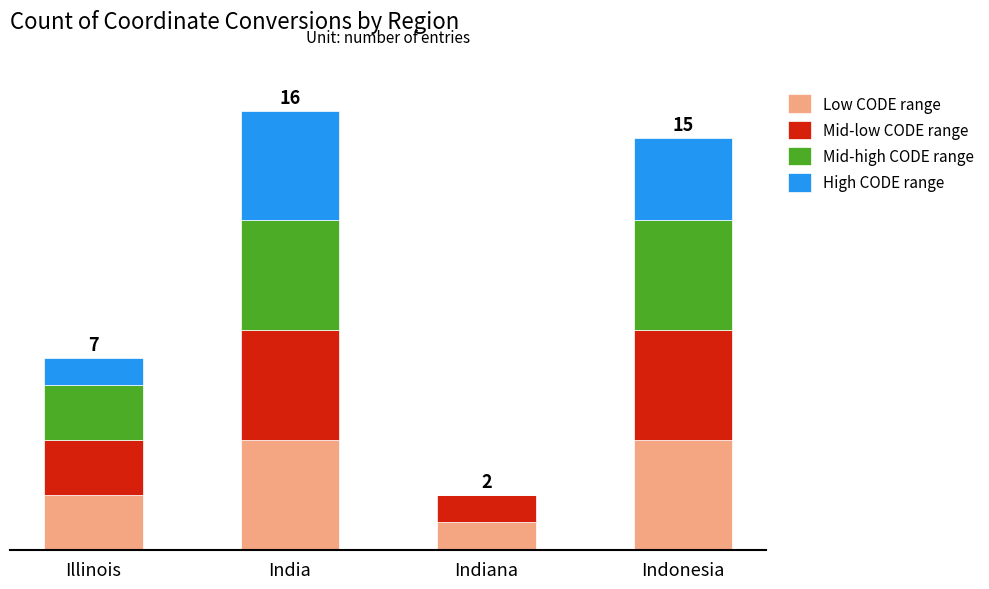

Which series has the largest total across all categories?

Low CODE range